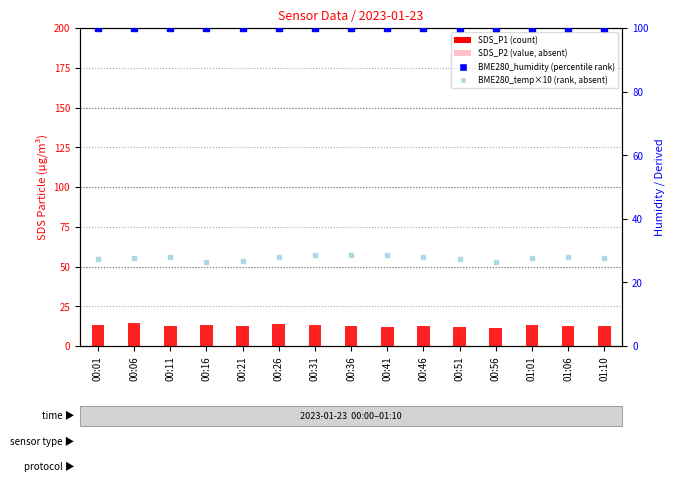

What are all the series names shown in the legend?

SDS_P1, SDS_P2, BME280_humidity, BME280_temp×10